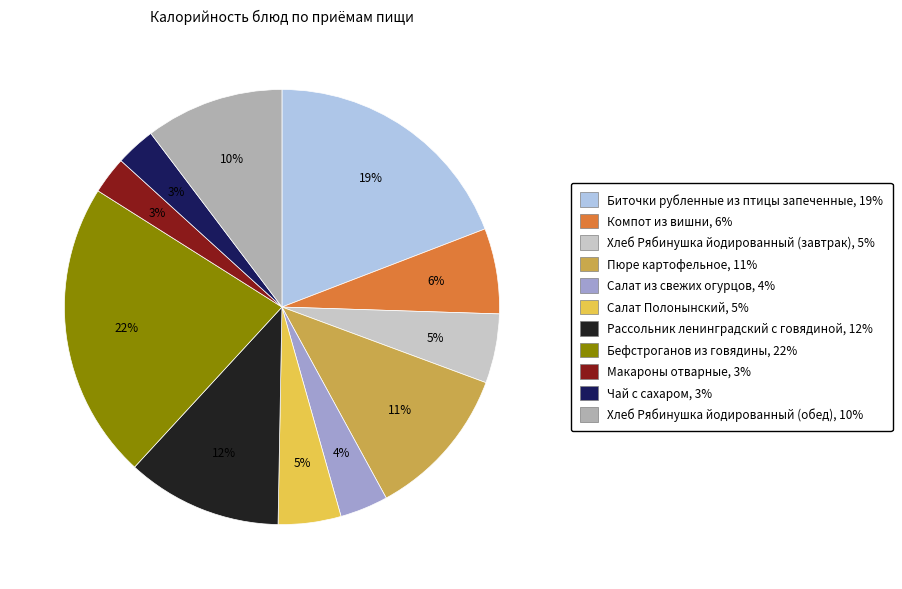

What is the smallest slice in the pie chart?

Макароны отварные